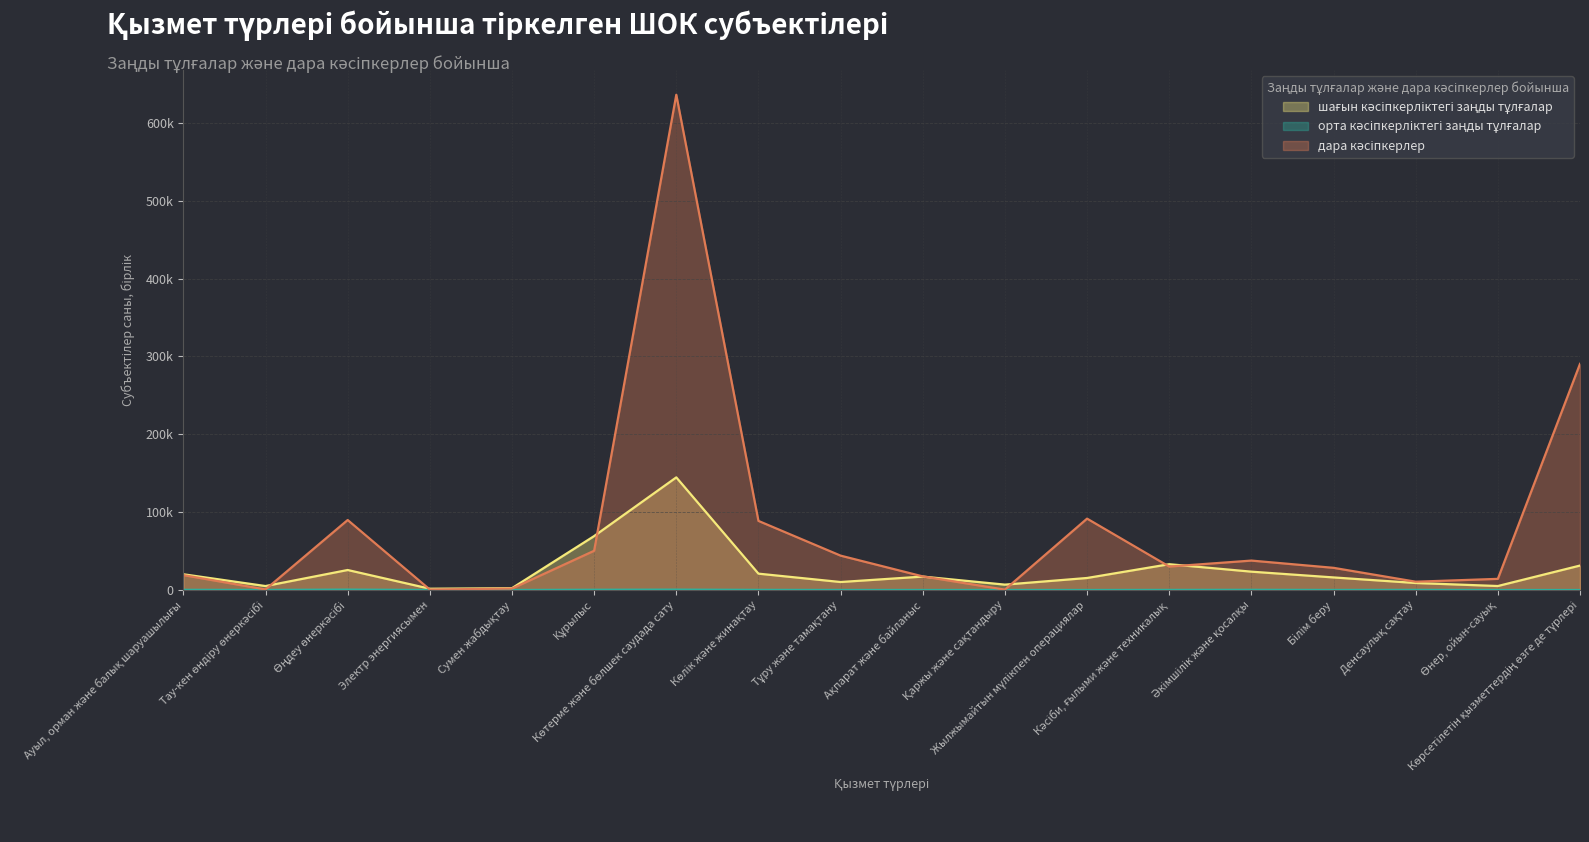

At which category is the sum across all series the highest?

Көтерме және бөлшек саудада сату